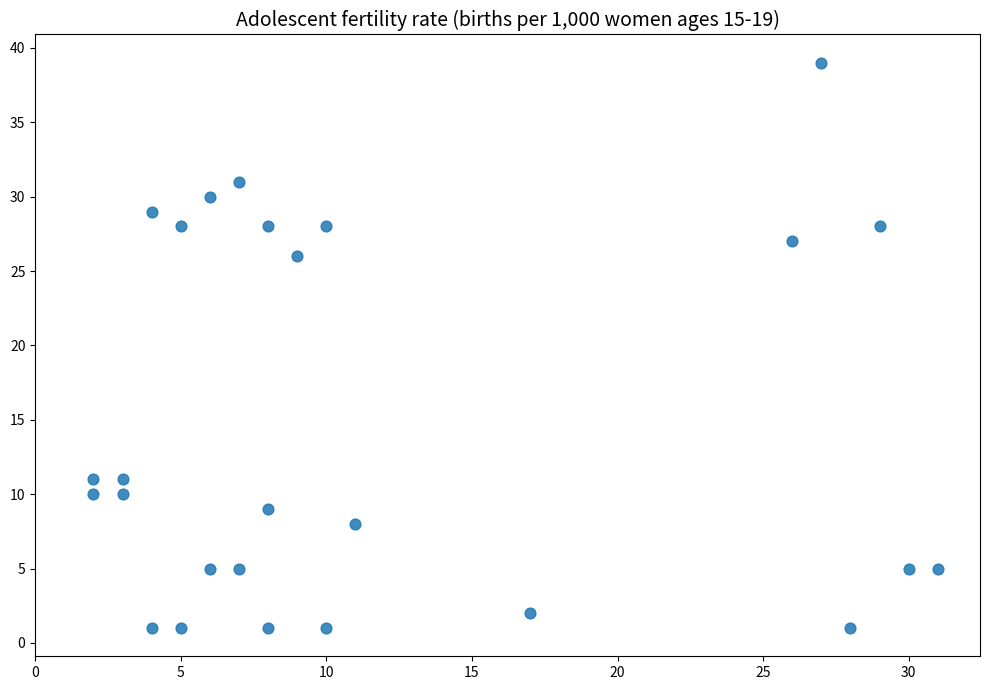

What is the range of X values (max minus min)?

29